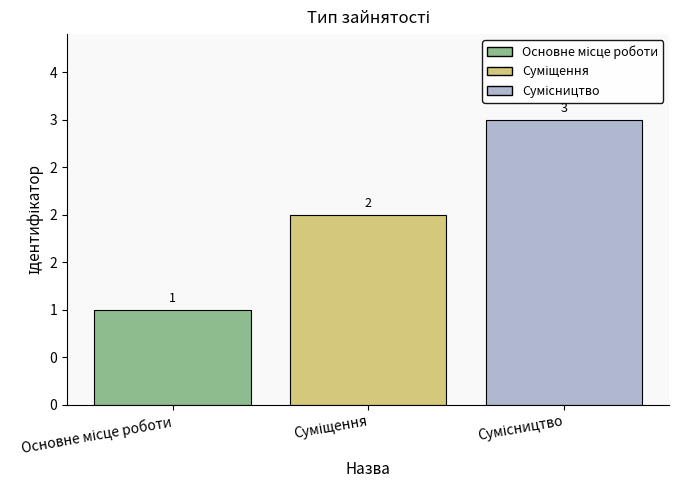

Is it true that the value at Основне місце роботи is 1?

True